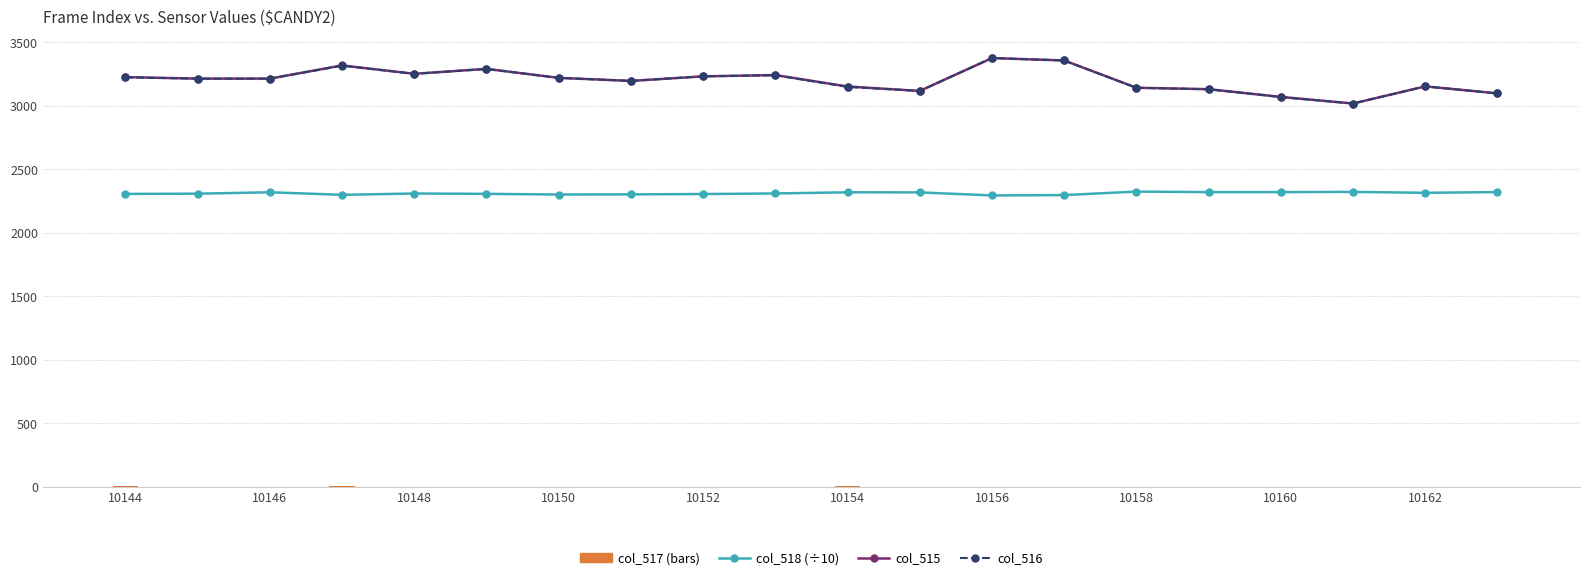

Which series has the widest spread of values?

col_515